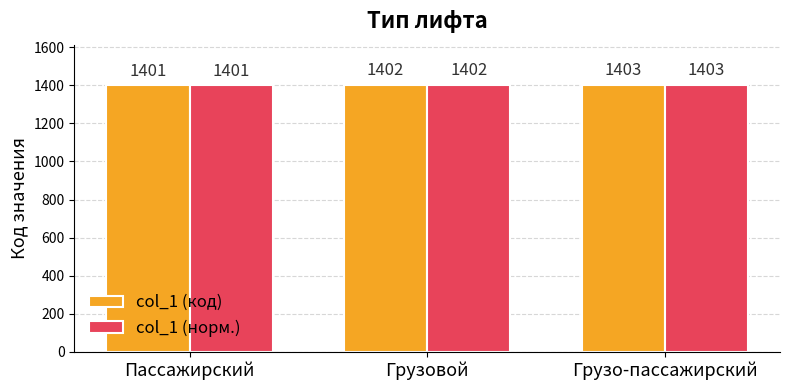

At which category does the chart reach its minimum across all series?

Пассажирский